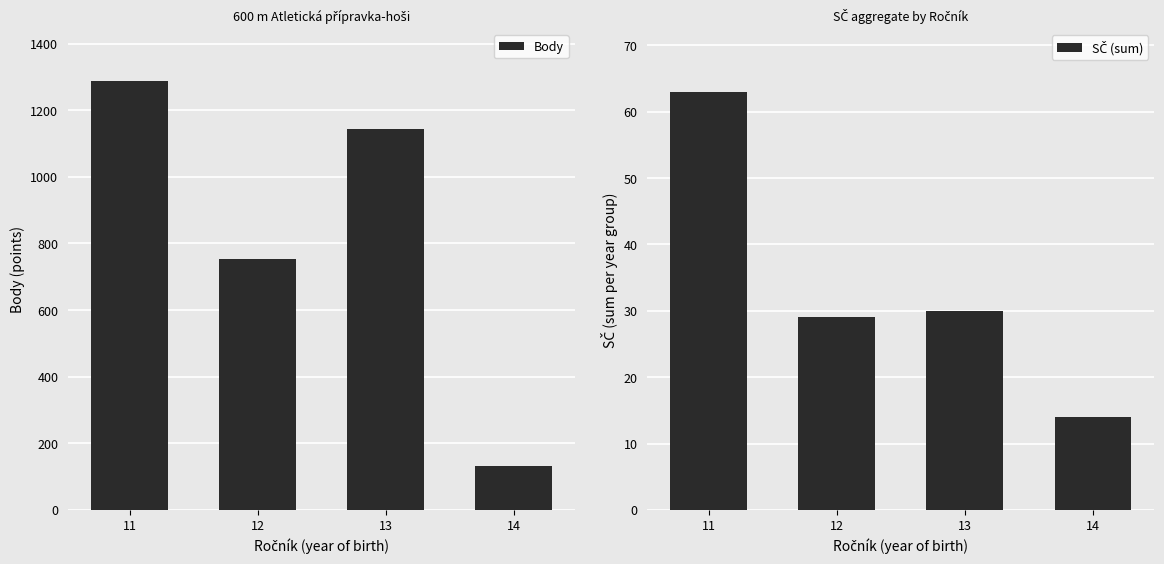

The SČ (sum) series shows 63 at 11. True or false?

True